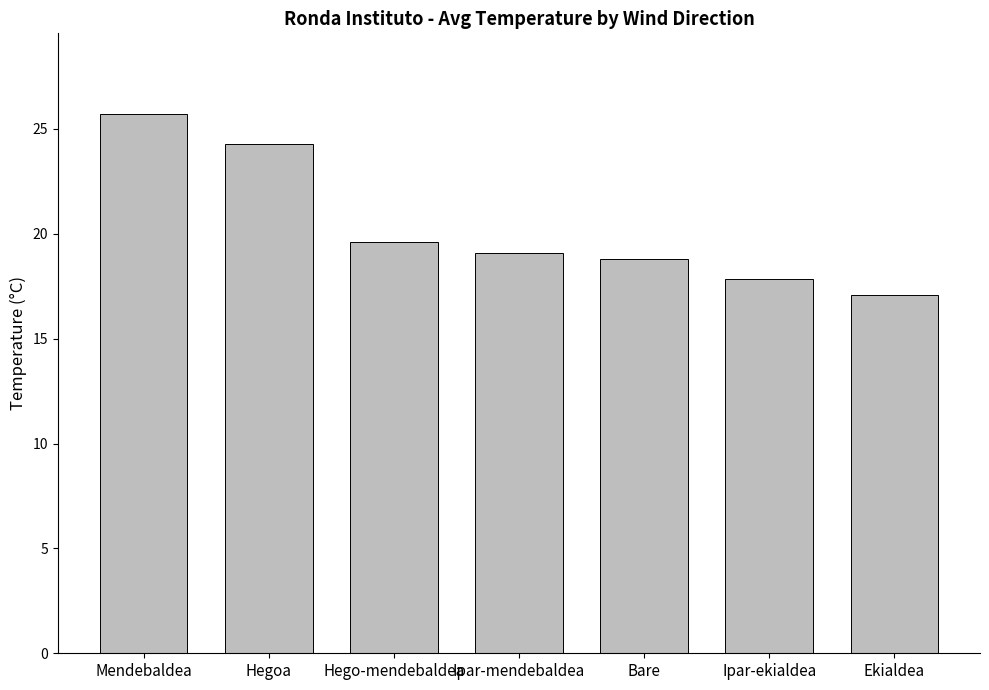

What is the difference between the second highest and second lowest values?

6.4